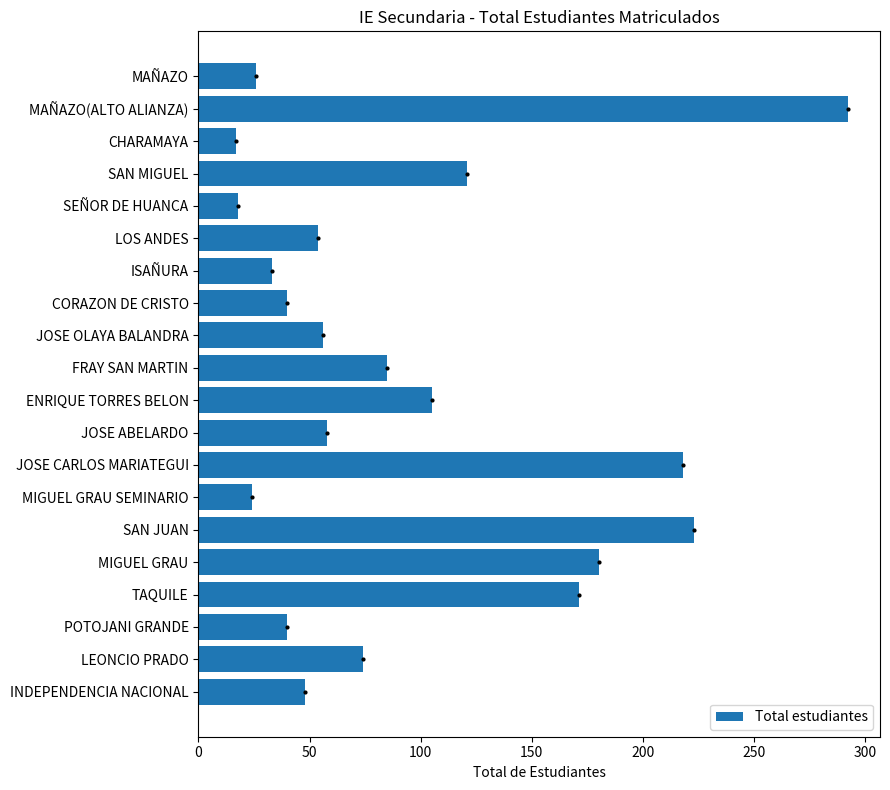

What is the greatest value displayed?

292